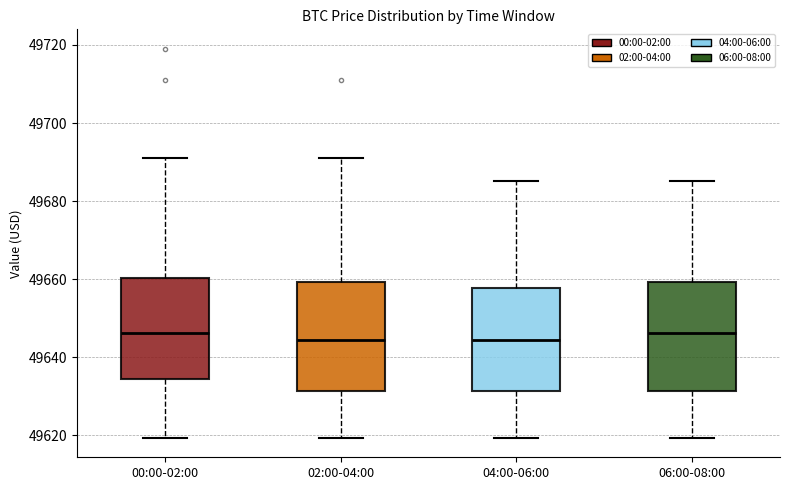

Reading left to right, transcribe this box plot: for each box, give where its median line is, the range the box spans, and where its two whiskers end, as read against the y-axis. The values are not printed on the chart, so give them approximately, as read against the axis.

00:00-02:00: median 49646, box 49634 to 49660, whiskers 49620 to 49692
02:00-04:00: median 49644, box 49632 to 49660, whiskers 49620 to 49692
04:00-06:00: median 49644, box 49632 to 49658, whiskers 49620 to 49686
06:00-08:00: median 49646, box 49632 to 49660, whiskers 49620 to 49686